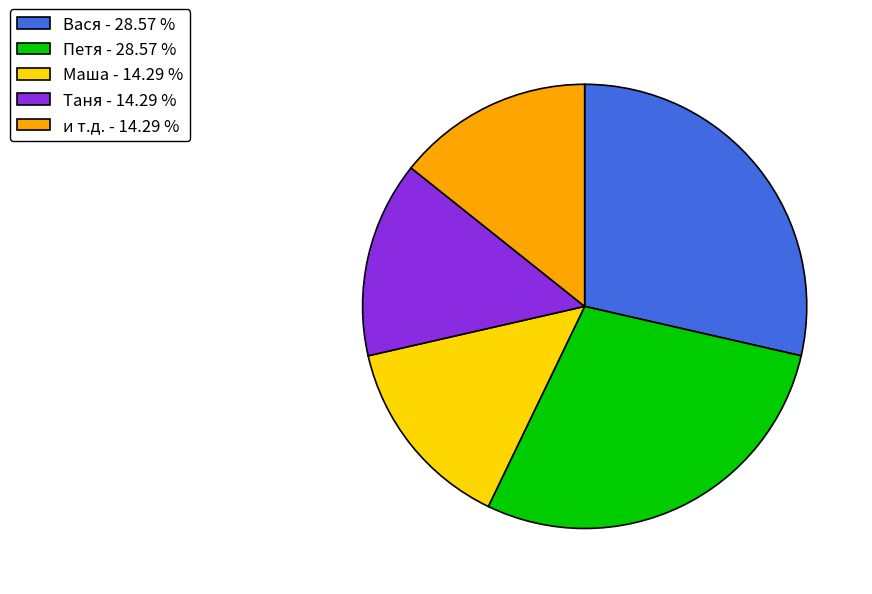

Does Таня - 14.29 % account for over 50% of the chart?

No